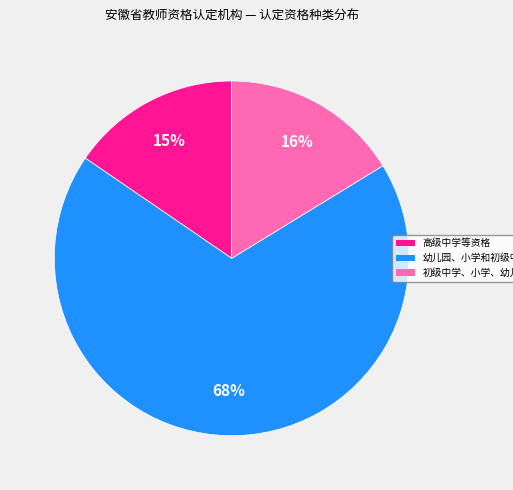

How many slices are in this pie chart?

3